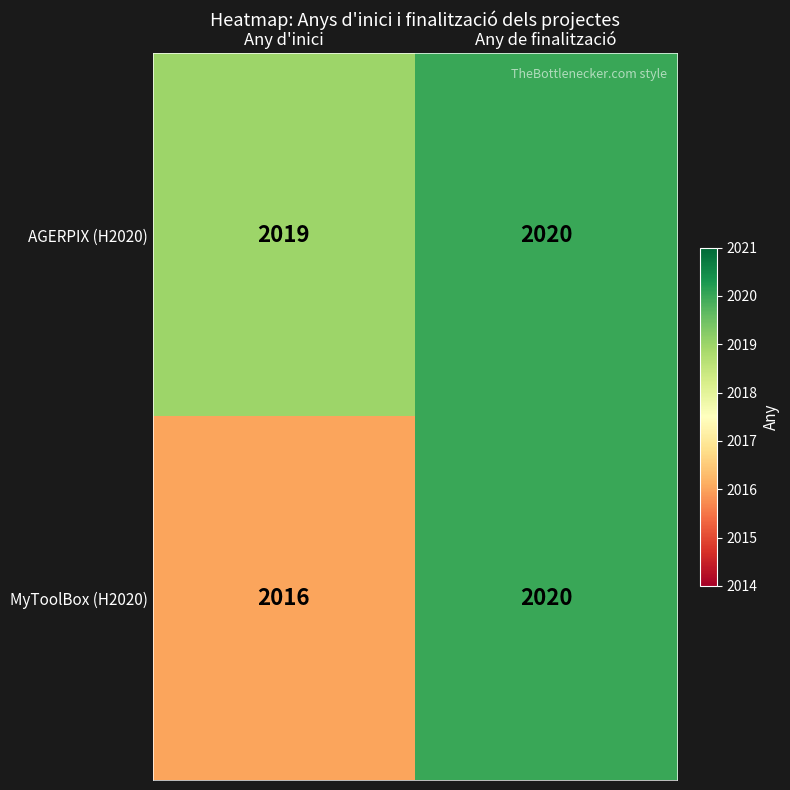

The value of MyToolBox (H2020) at Any d'inici is 3477. True or false?

False